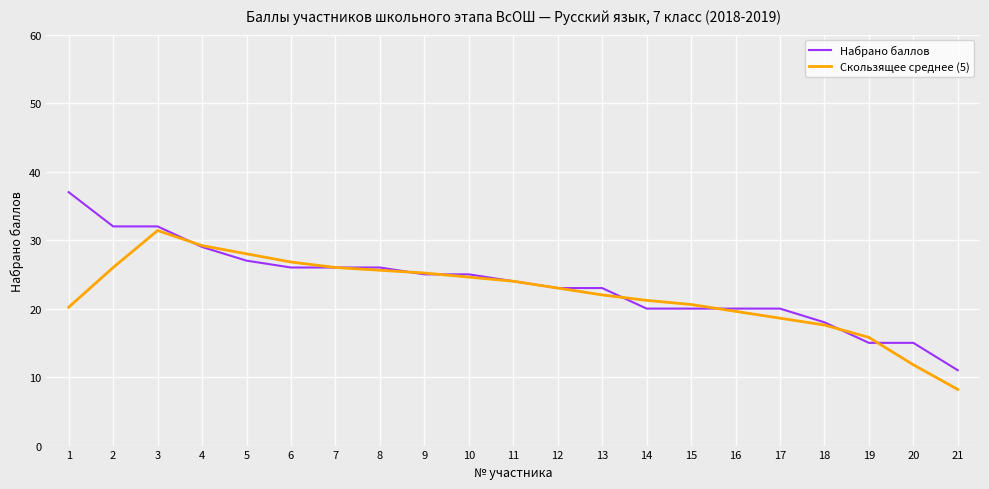

True or false: Набрано баллов and Скользящее среднее (5) cross at least once.

True